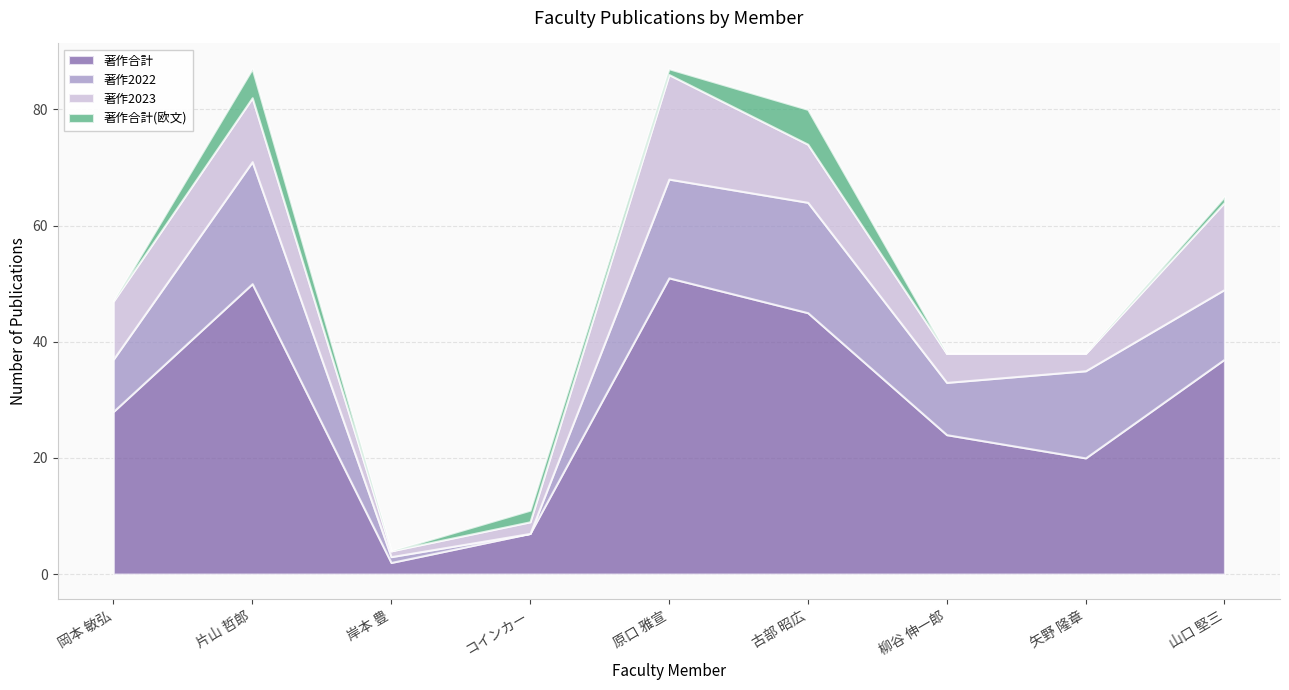

True or false: 著作2023 has a value of 18 at 原口 雅宣.

True